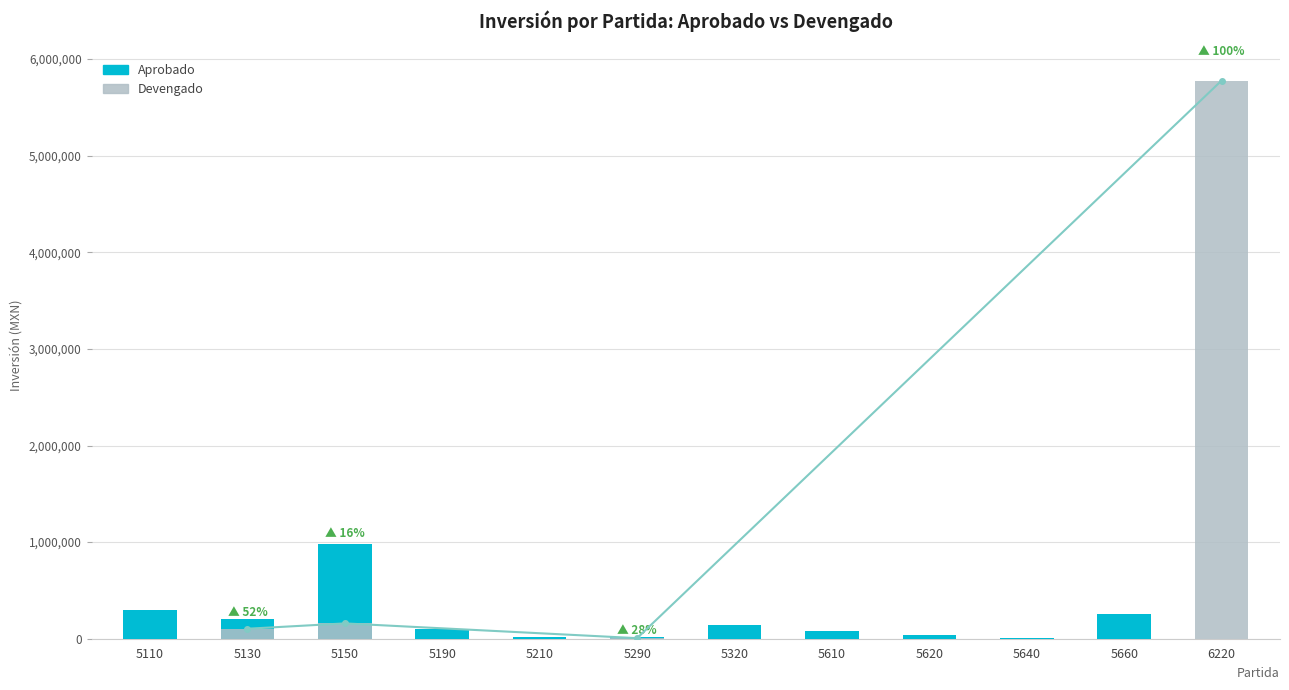

The value of Devengado at 5610 is 0.0. True or false?

True